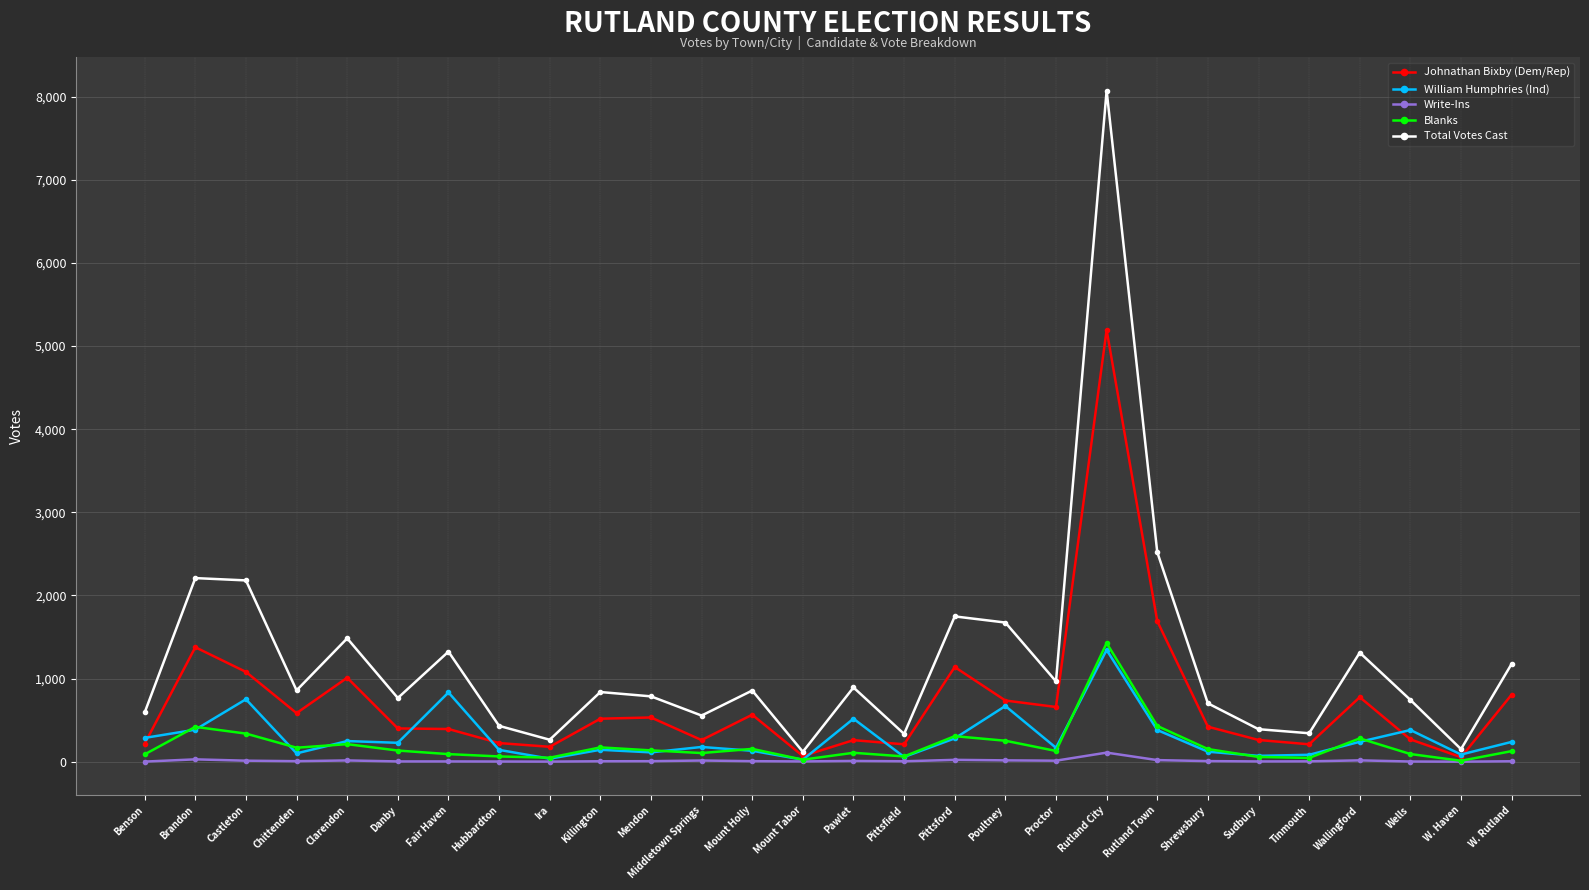

The Total Votes Cast series shows 119 at Mount Tabor. True or false?

True